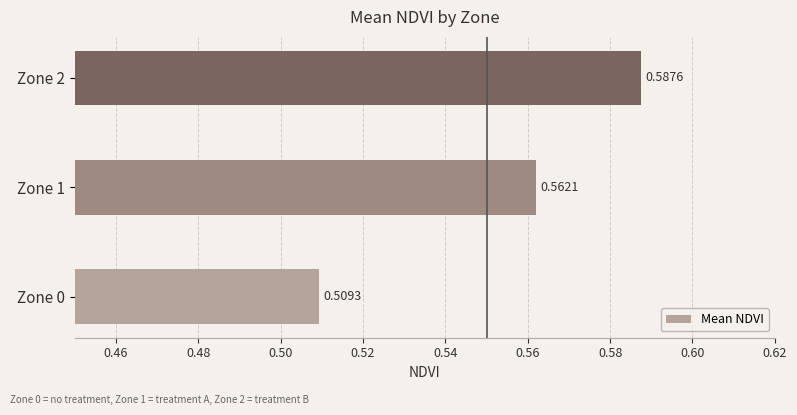

What is the sum of the values at Zone 2 and Zone 1?

1.1